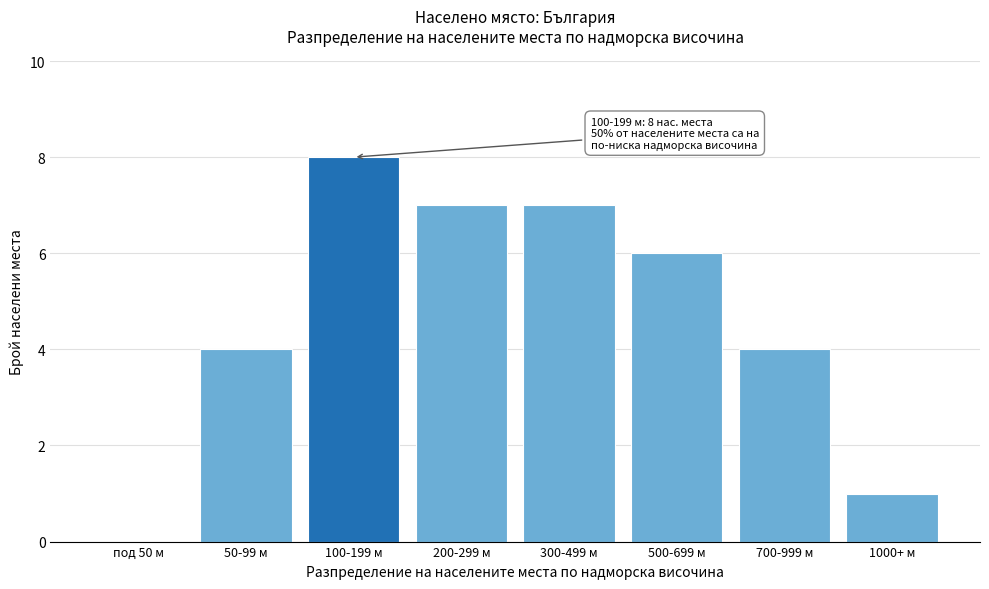

Reading left to right, extract all data points from this chart.

под 50 м=0	50-99 м=4	100-199 м=8	200-299 м=7	300-499 м=7	500-699 м=6	700-999 м=4	1000+ м=1